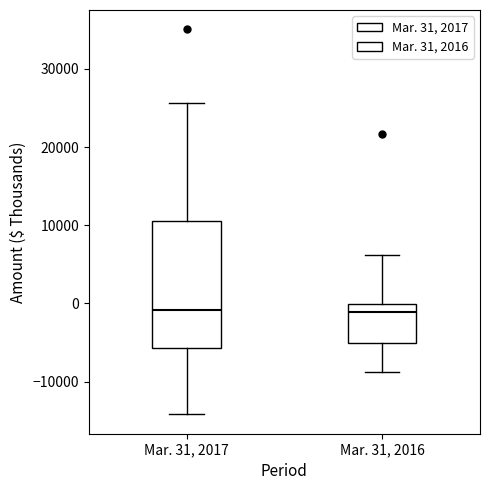

Where does the upper whisker of the box for Mar. 31, 2016 end on the y-axis? The values are not printed on the chart, so give them approximately, as read against the axis.

6000